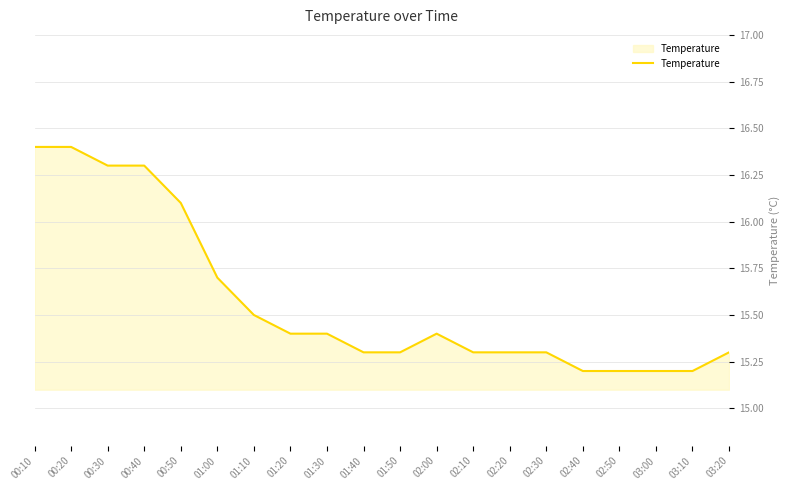

Read the value at 01:50.

15.3